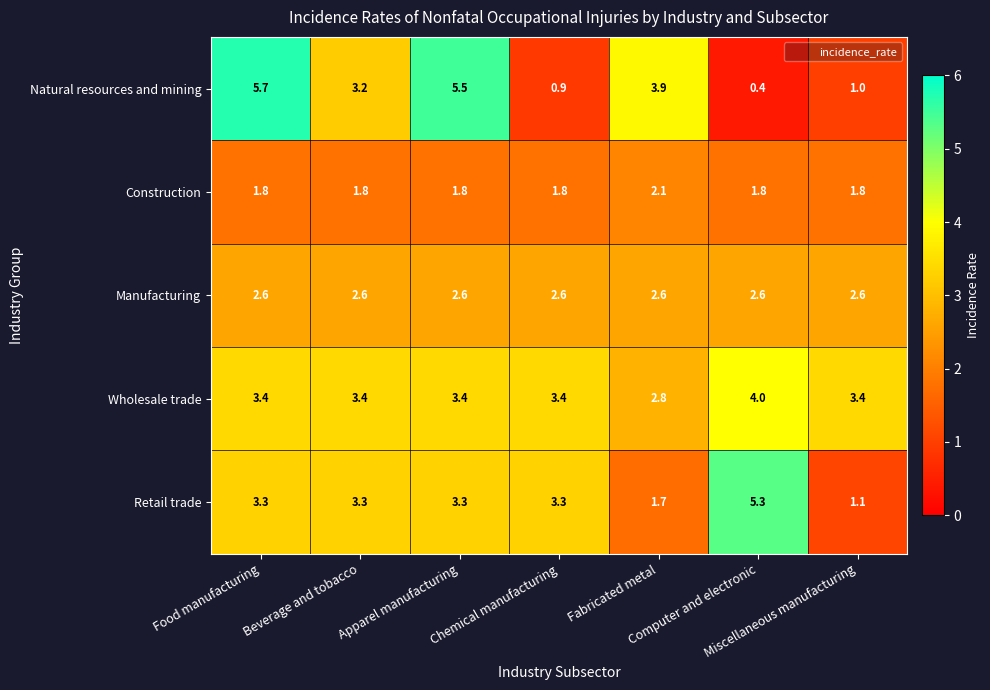

Which label corresponds to the largest value in the chart?

Food manufacturing